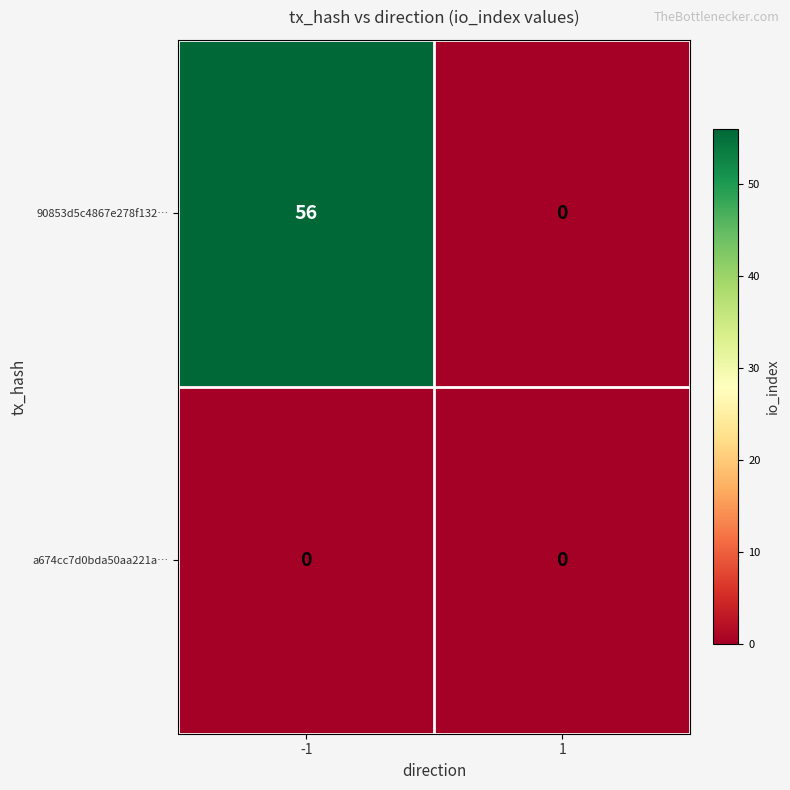

True or false: 90853d5c4867e278f132… has a value of 56 at -1.

True